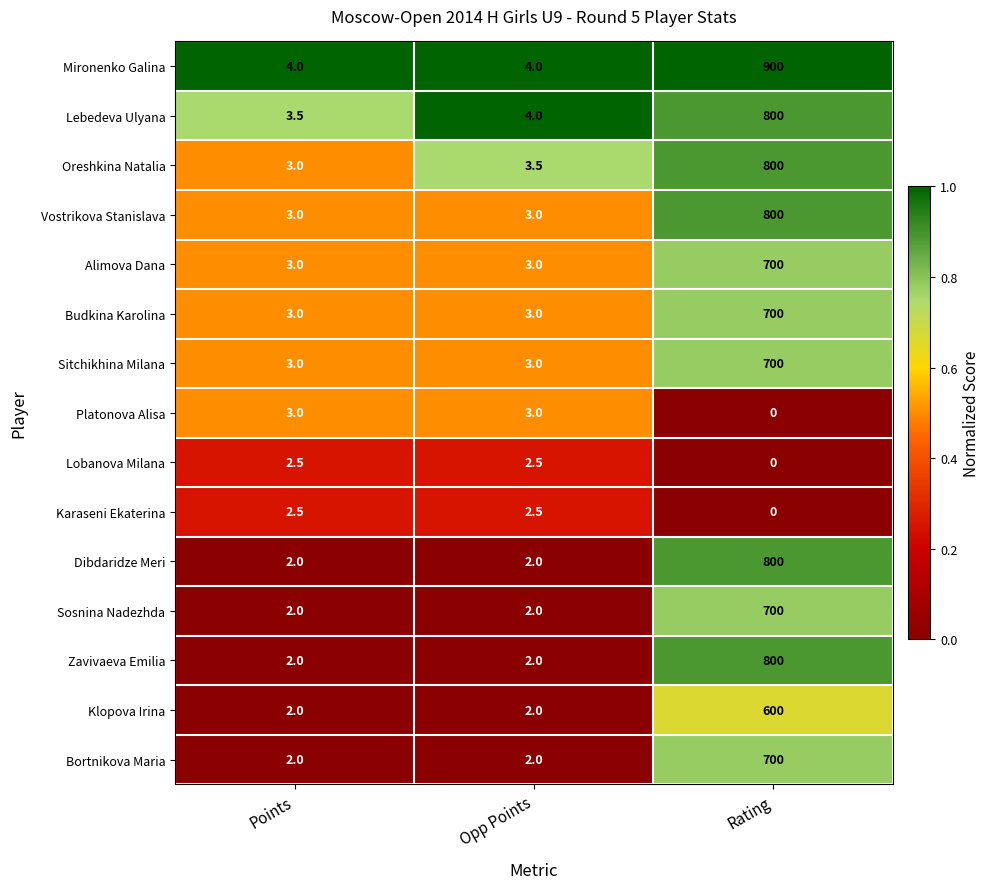

Is it true that Platonova Alisa equals 0.0 at Rating?

True